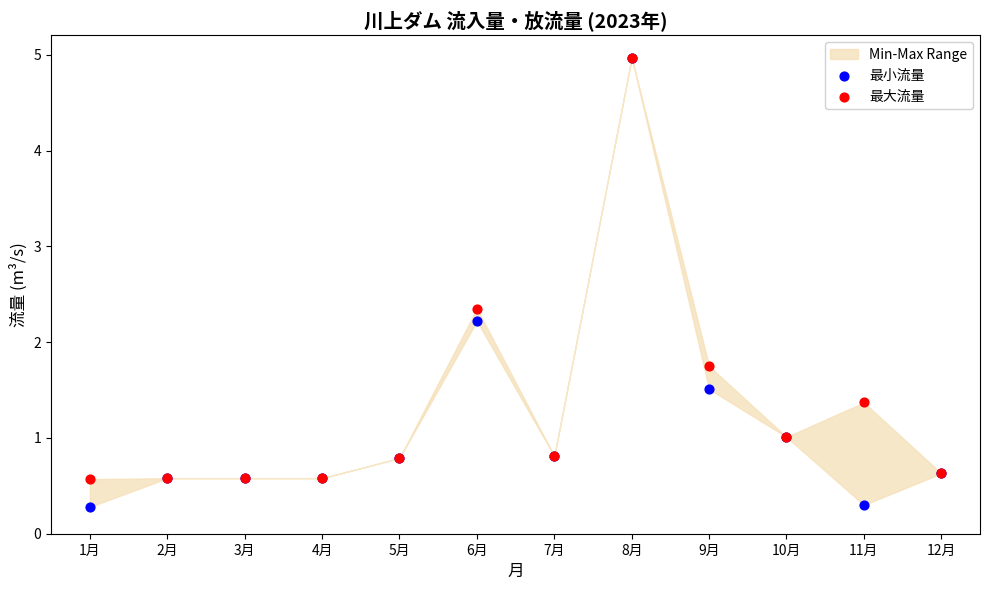

Which series contains the lowest Y value?

最小流量